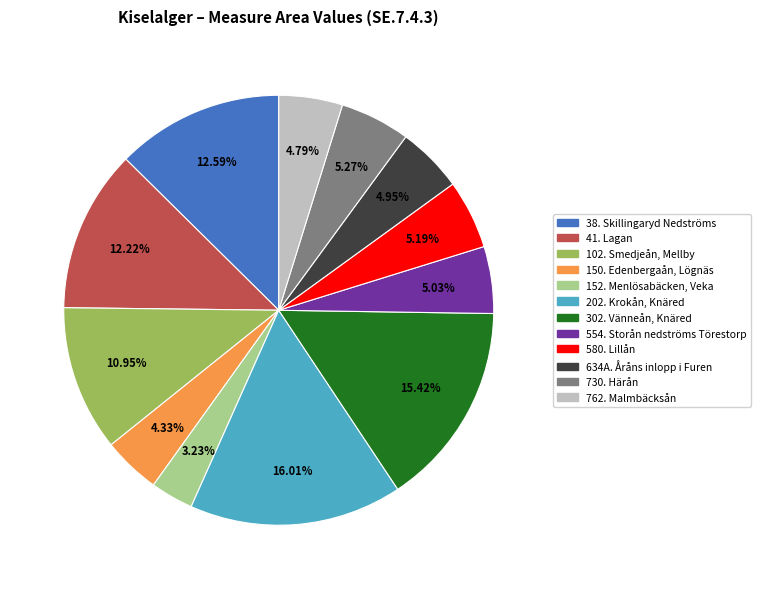

To the nearest percent, what percentage of the pie is 730. Härån?

5%